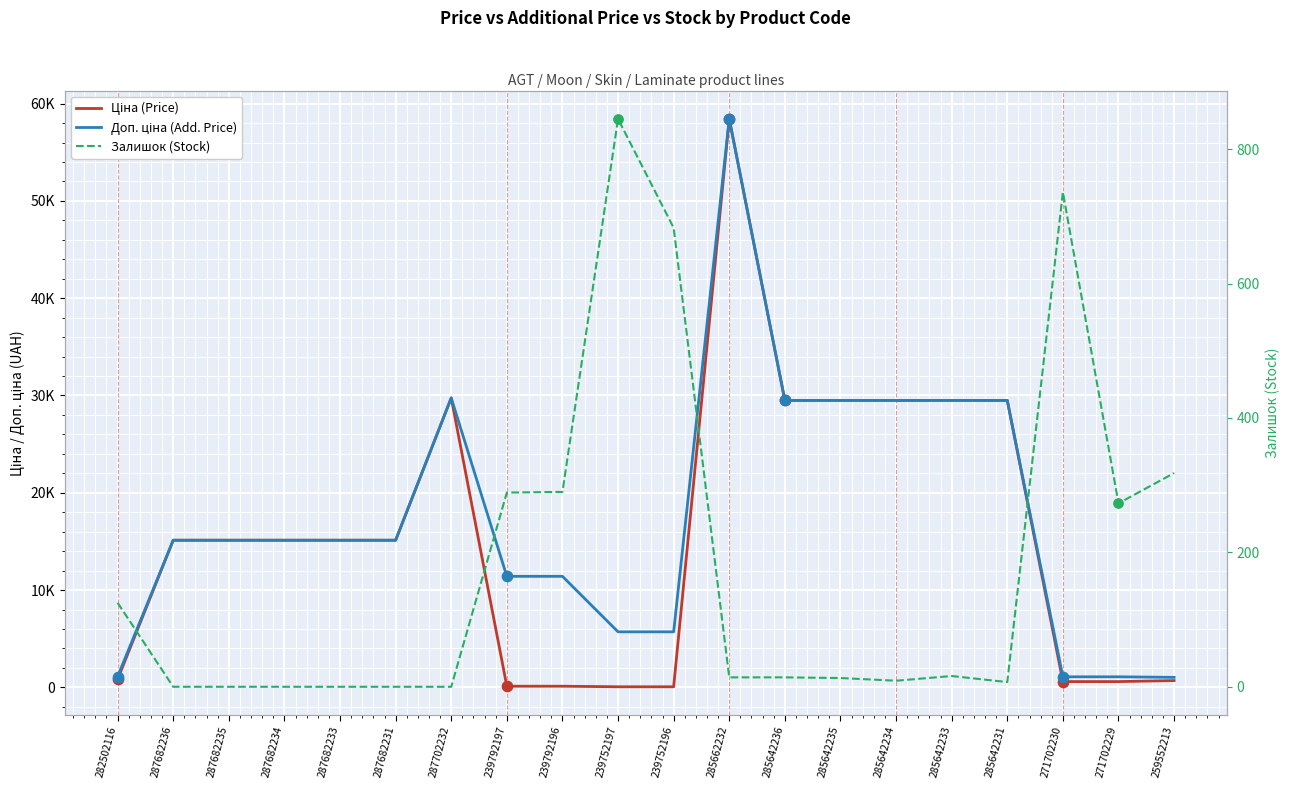

What are all the series names shown in the legend?

Ціна (Price), Доп. ціна (Add. Price), Залишок (Stock)